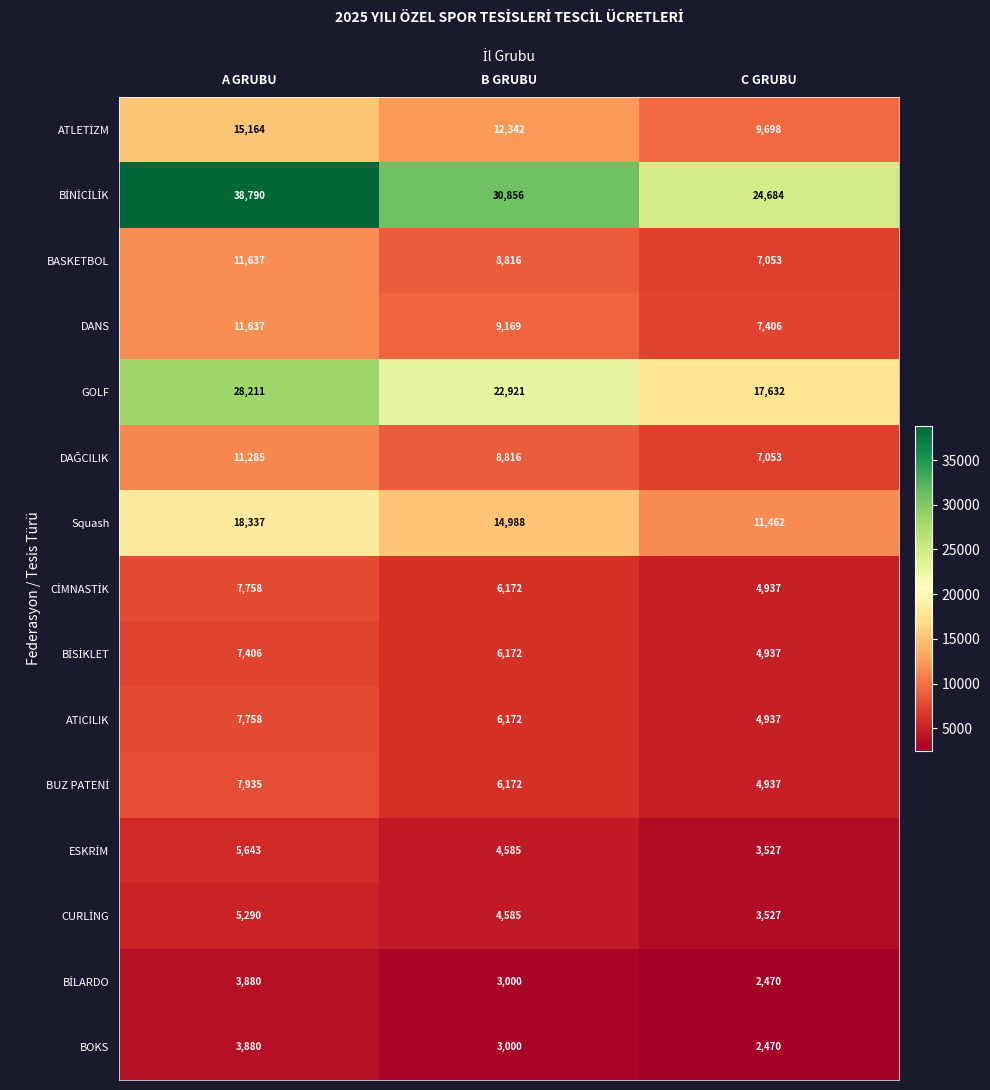

Count the DANS values in the range 7406 to 11637.

3